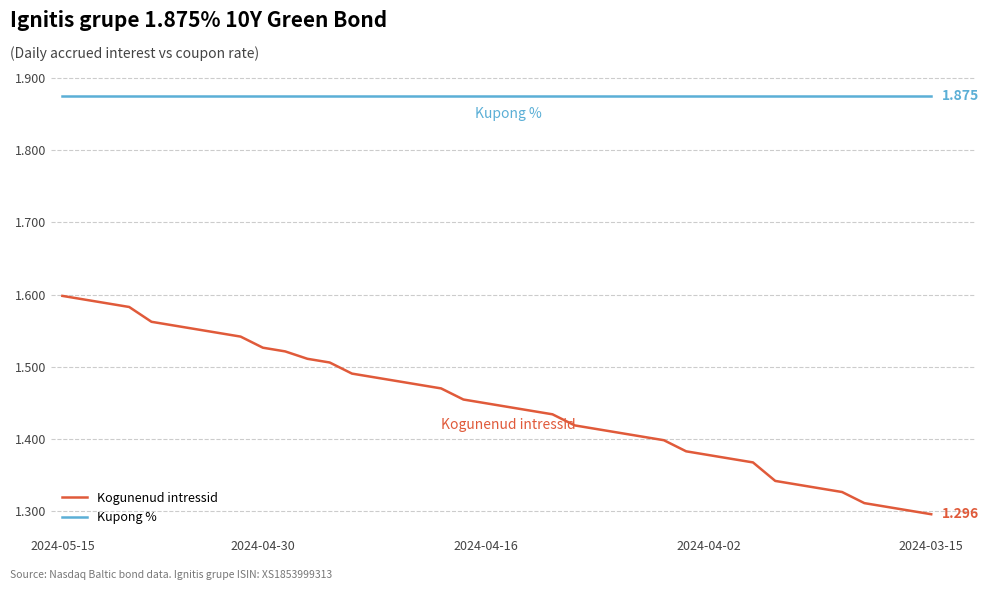

True or false: Kupong % and Kogunenud intressid cross at least once.

False